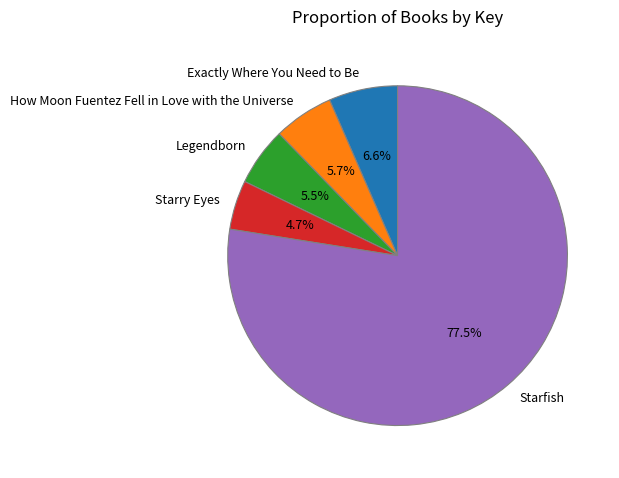

To the nearest percent, what is the average slice percentage?

20%